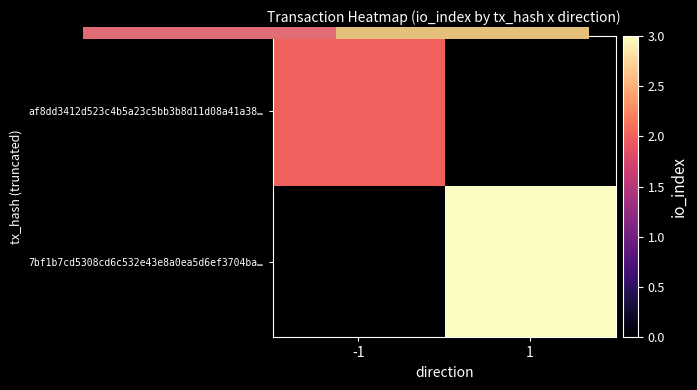

What is the sum of the af8dd3412d523c4b5a23c5bb3b8d11d08a41a38… values at 1 and -1?

2